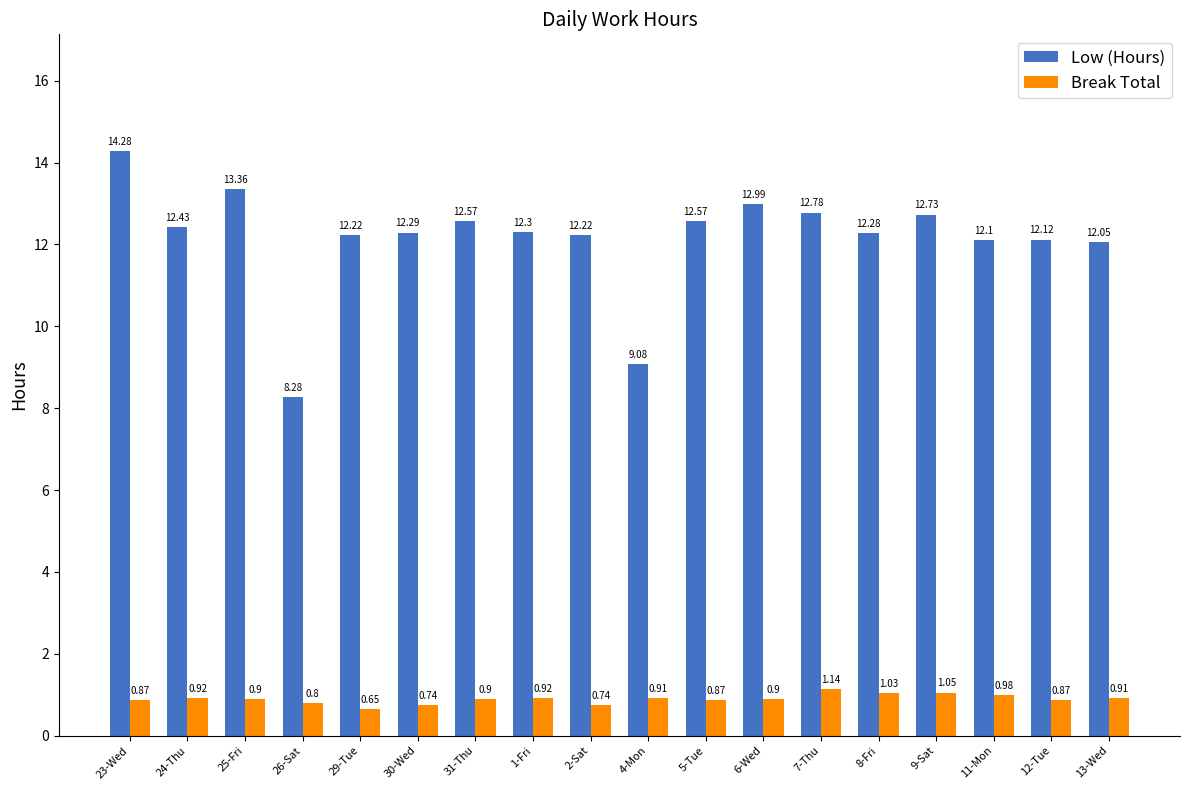

At which label does Break Total reach its minimum?

29-Tue